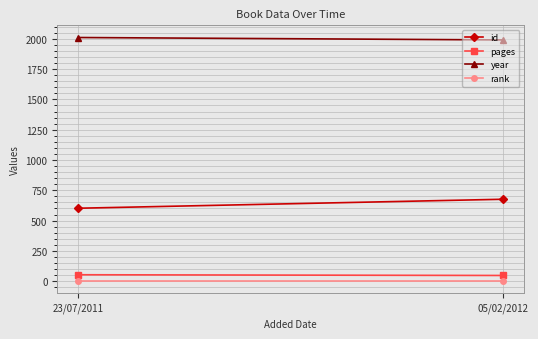

What is the value of the rank point at the 1st from the left?

1